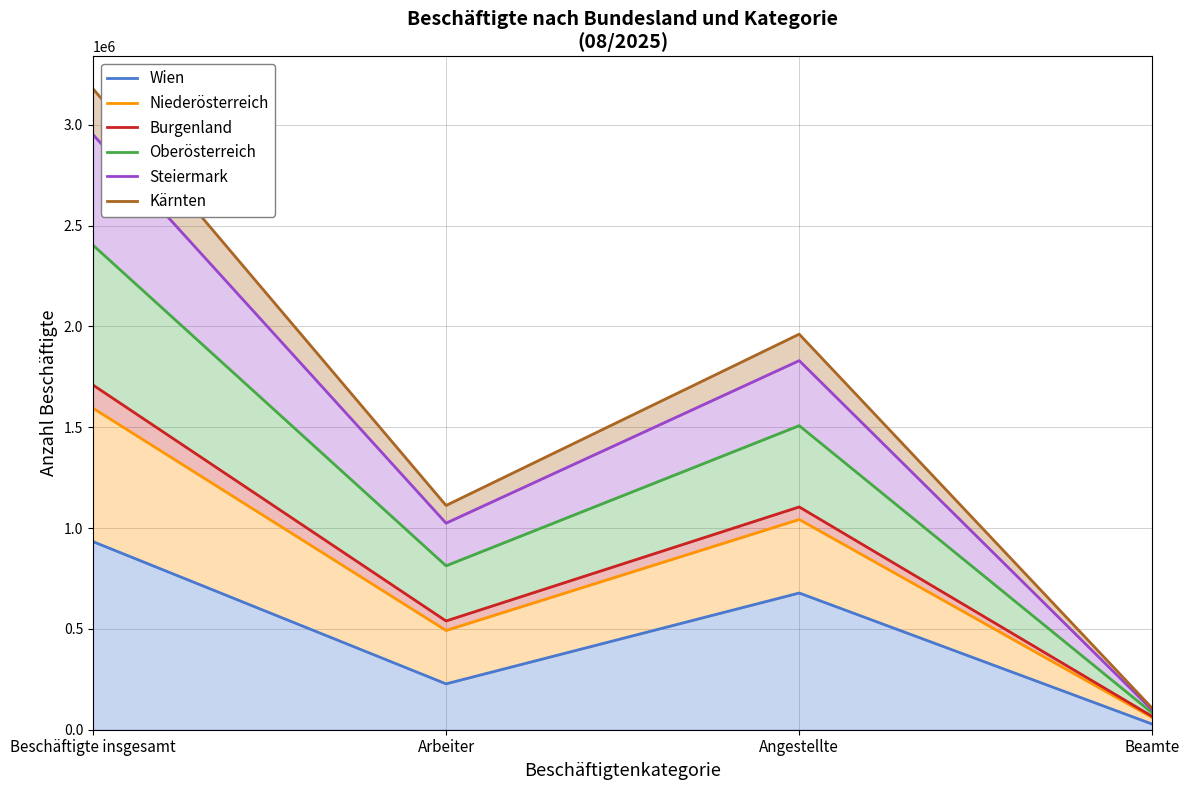

What is the value of the Steiermark point at the 3rd from the left?

1830534